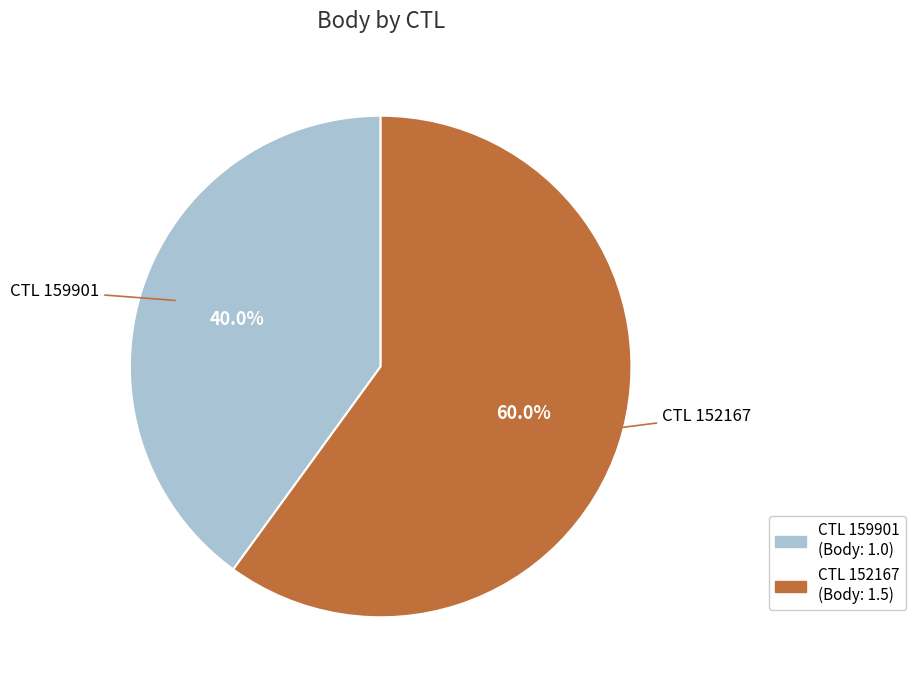

Is there any slice that represents more than half of the pie?

Yes